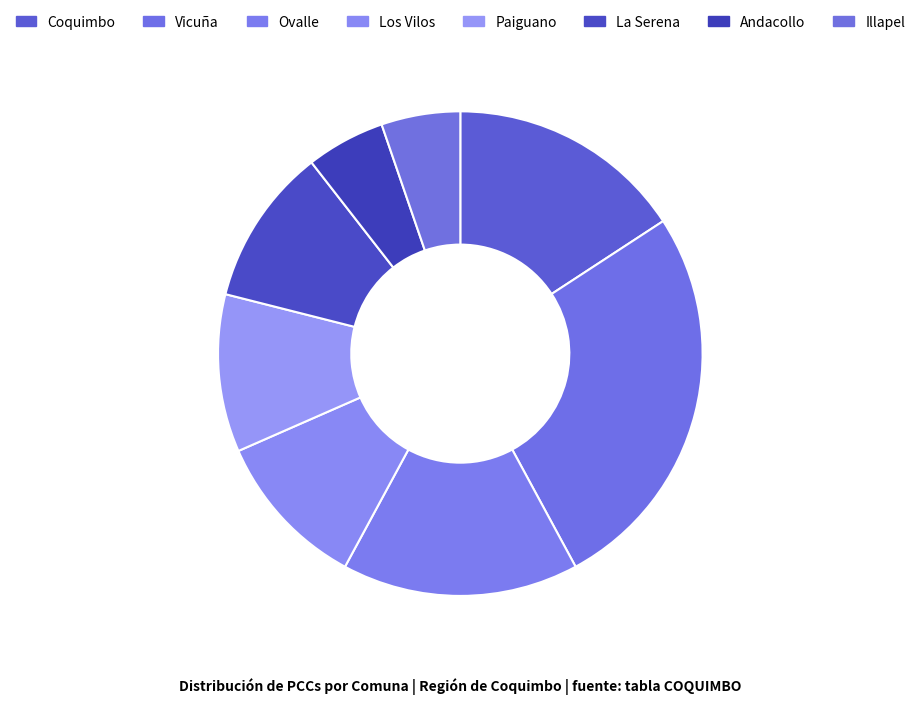

How many segments does this pie chart have?

8